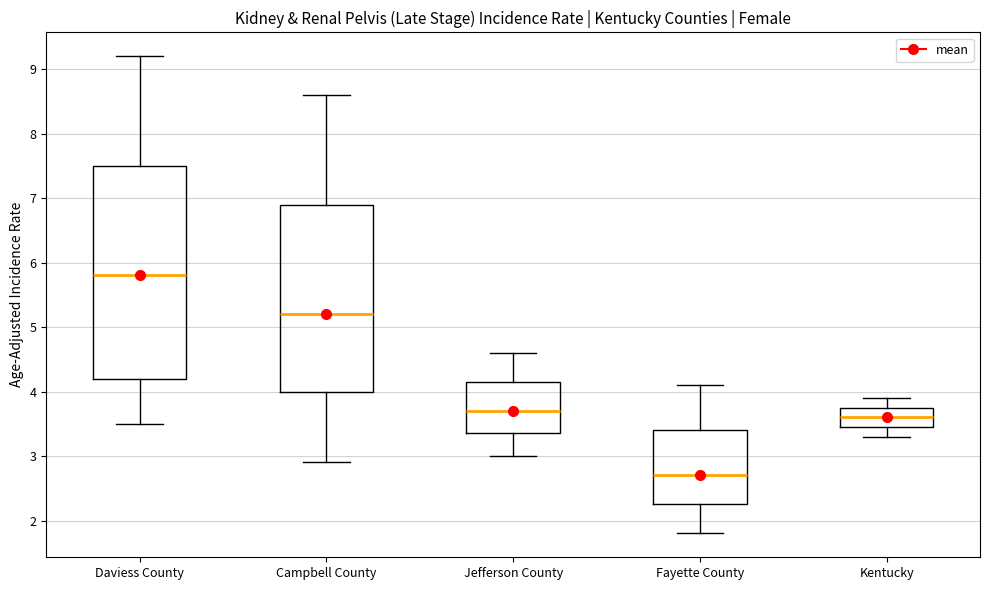

Reading left to right, read every box against the y-axis: the position of its median line, the range the box covers, and the ends of its whiskers. The values are not printed on the chart, so give them approximately, as read against the axis.

Daviess County: median 5.8, box 4.2 to 7.5, whiskers 3.5 to 9.2
Campbell County: median 5.2, box 4.0 to 6.9, whiskers 2.9 to 8.6
Jefferson County: median 3.7, box 3.4 to 4.2, whiskers 3.0 to 4.6
Fayette County: median 2.7, box 2.3 to 3.4, whiskers 1.8 to 4.1
Kentucky: median 3.6, box 3.5 to 3.8, whiskers 3.3 to 3.9